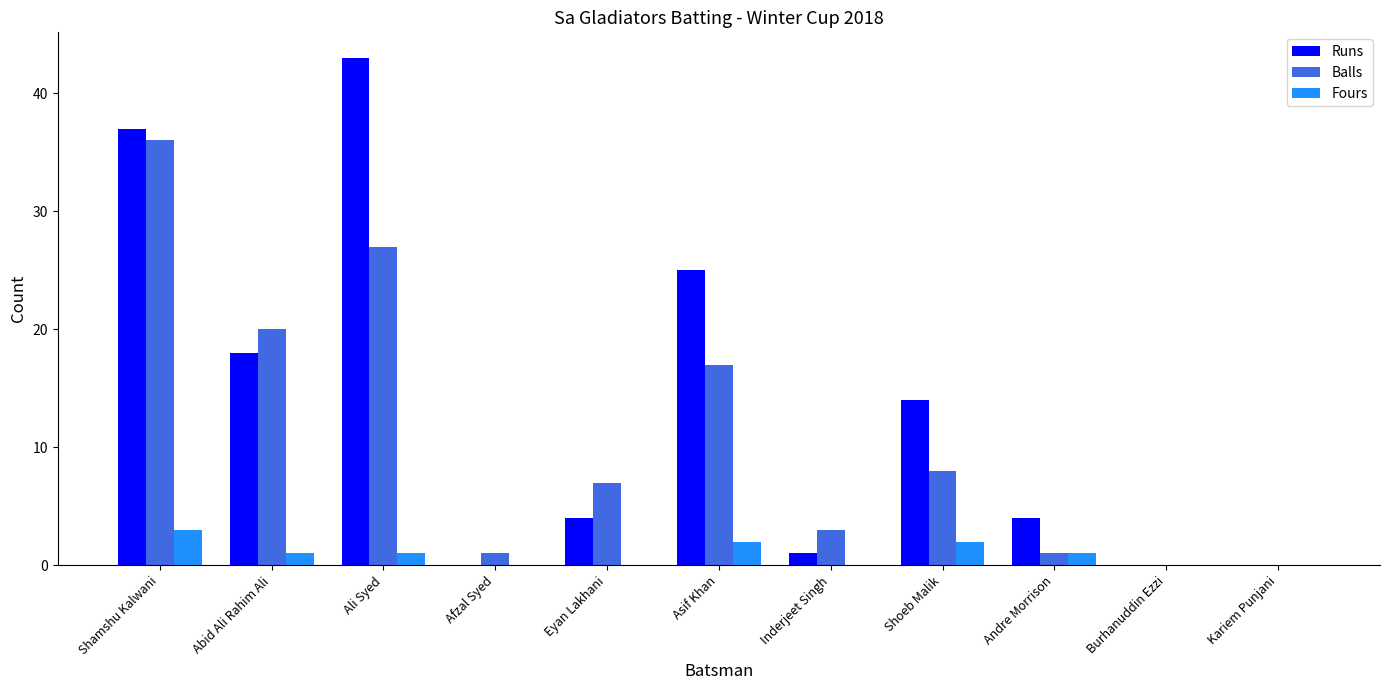

What is the sum of the Runs values at Shoeb Malik and Abid Ali Rahim Ali?

32